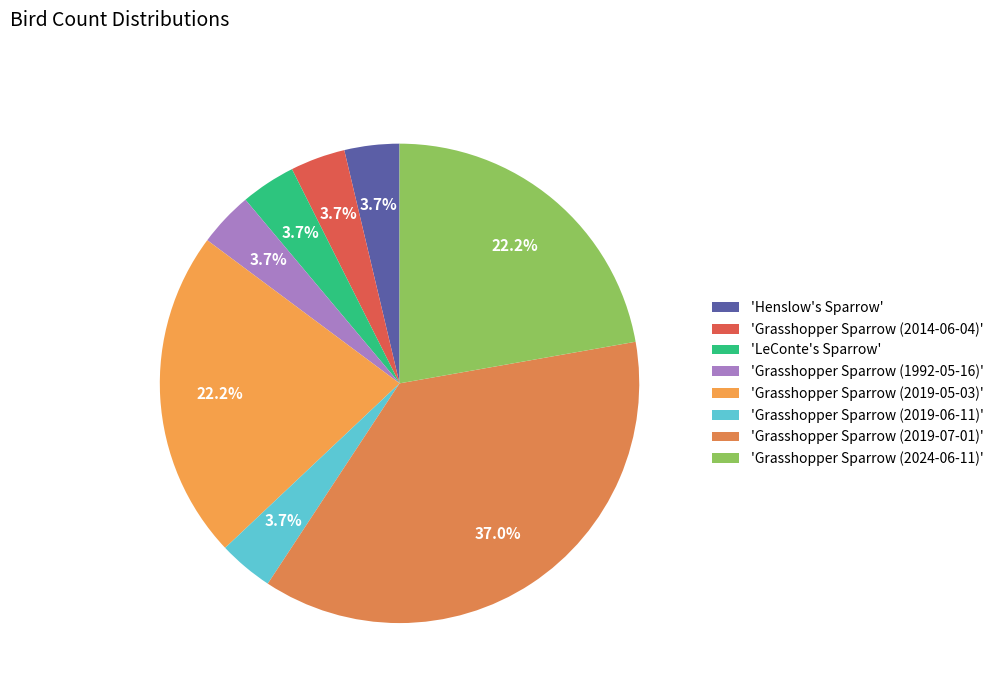

How many slices are in this pie chart?

8